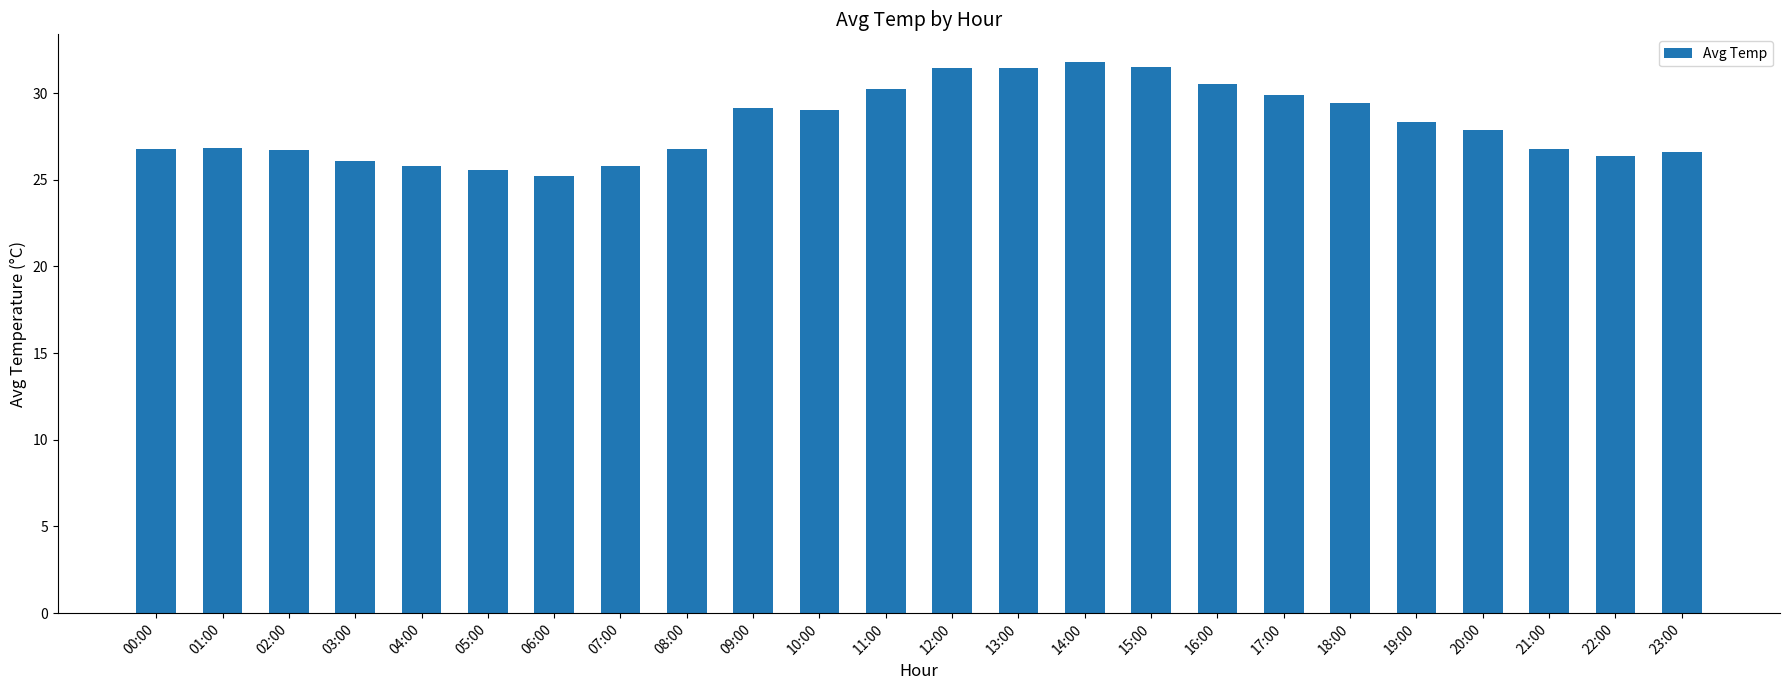

Approximately how many times larger is the value at 08:00 compared to 04:00?

1.0